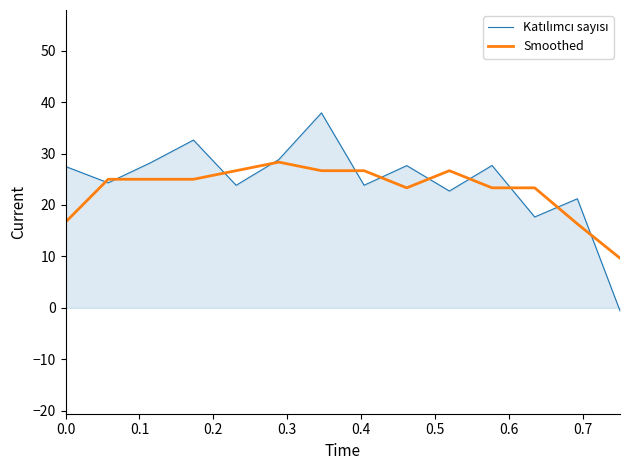

What is the greatest value displayed?

37.9